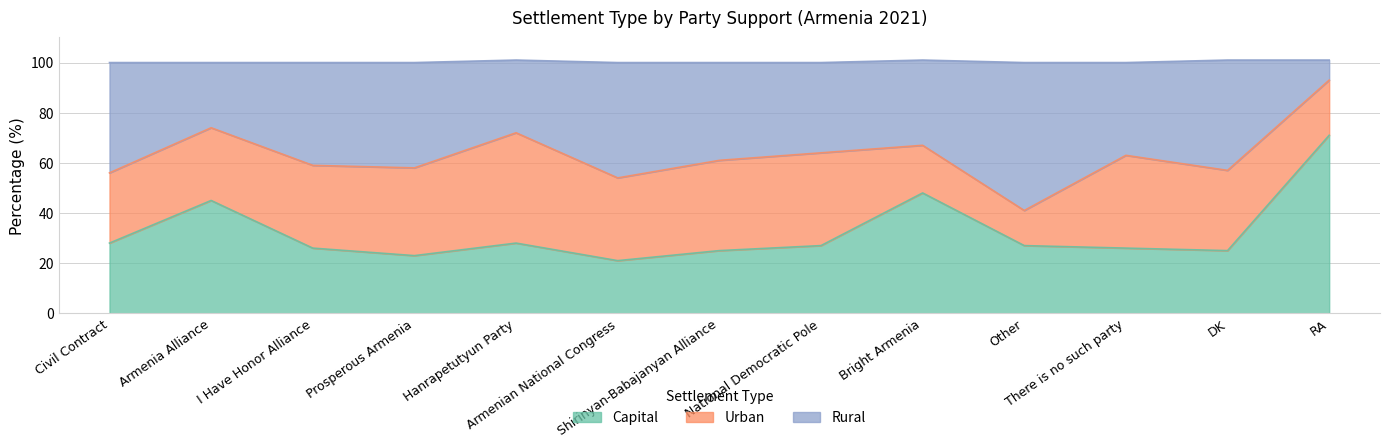

In Capital, how many points are lower than both neighbors (excluding endpoints)?

3